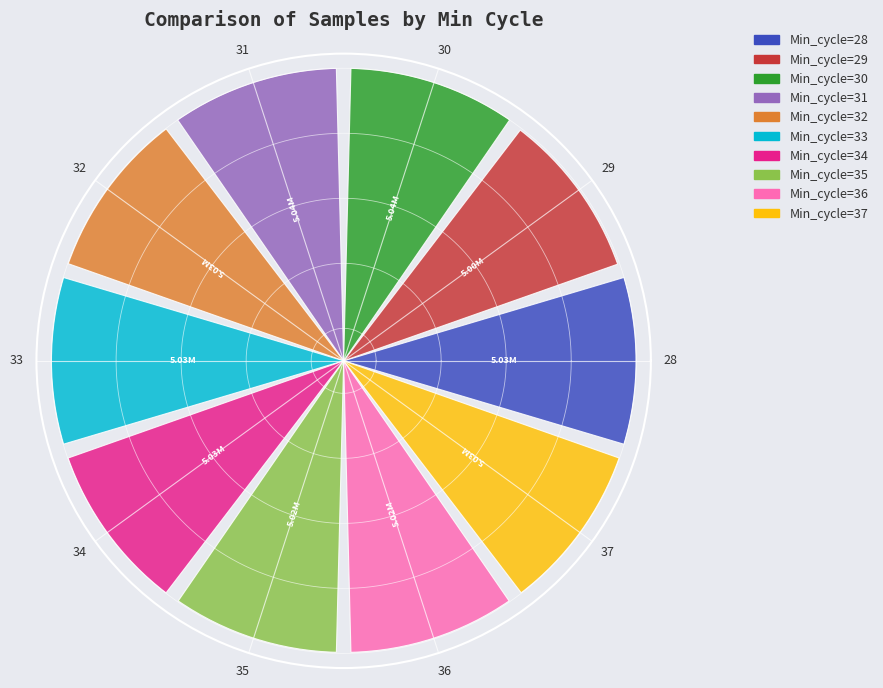

How many segments does this pie chart have?

10